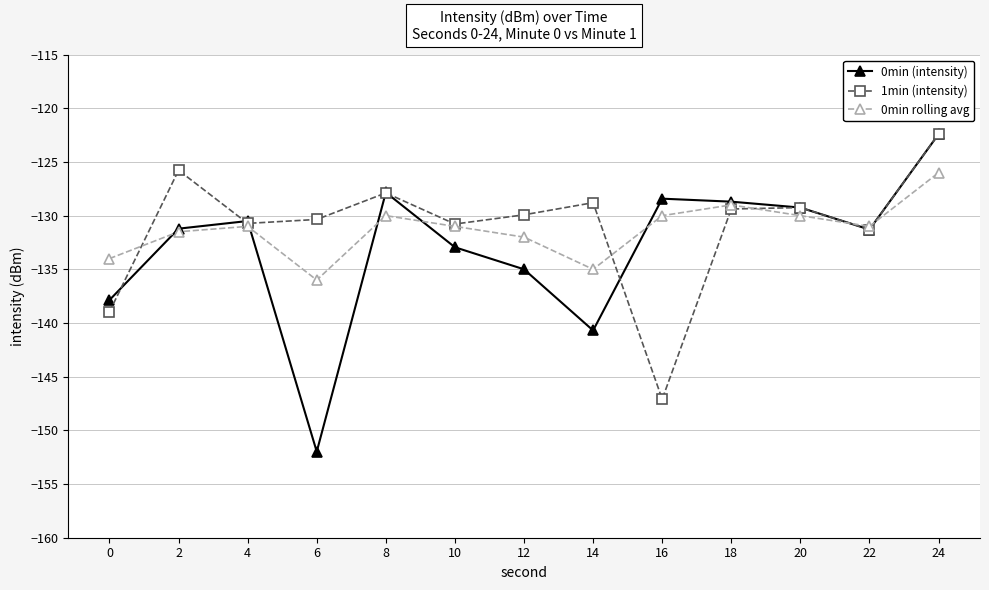

What is the value of the 0min (intensity) point at the 1st from the left?

-137.9